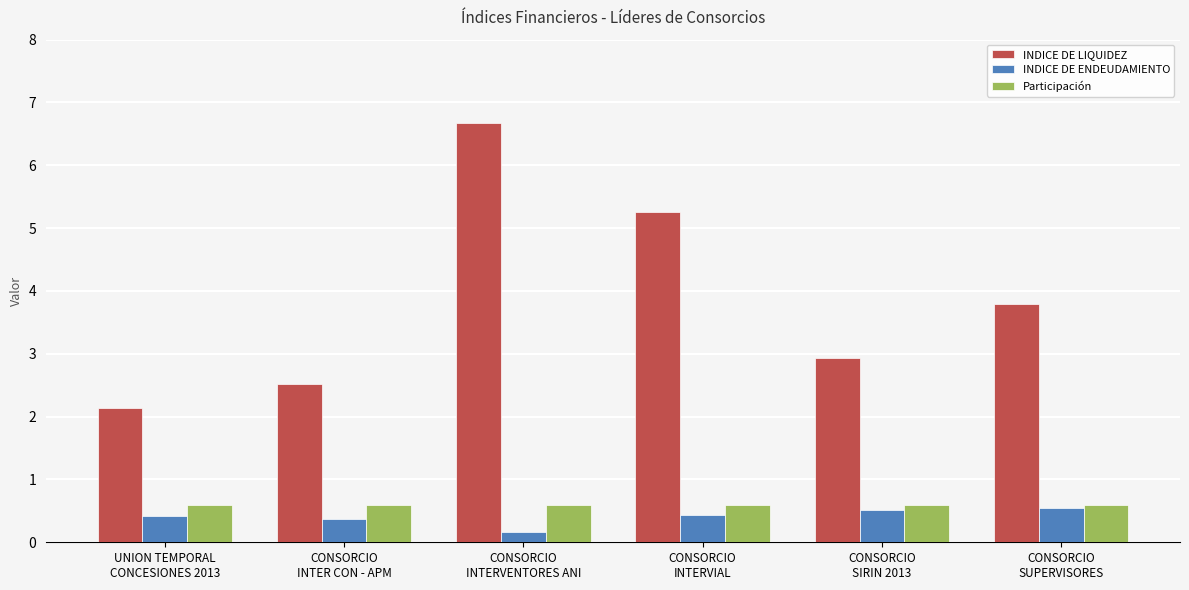

What is the difference between the INDICE DE ENDEUDAMIENTO values at UNION TEMPORAL
CONCESIONES 2013 and CONSORCIO
INTER CON - APM?

0.1